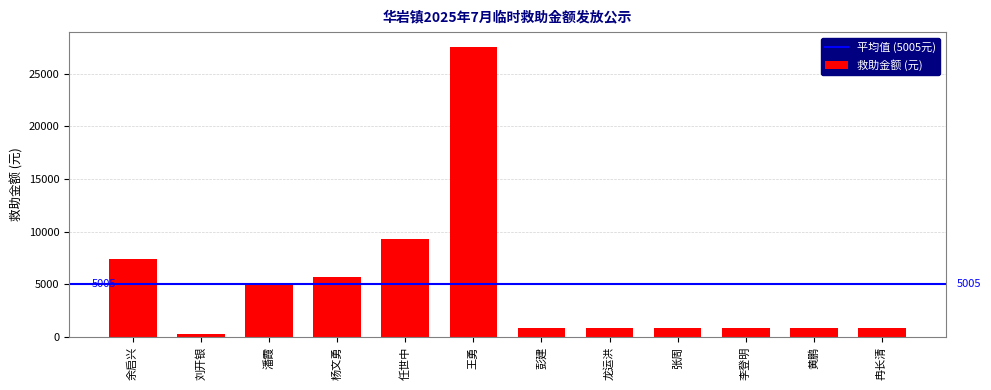

Reading left to right, what are all the values shown in this chart?

余启兴=7446	刘开银=292	潘霞=4888	杨文勇=5702	任世中=9345	王勇=27589	彭建=800	龙运洪=800	张周=800	李登明=800	黄鹏=800	冉长清=800